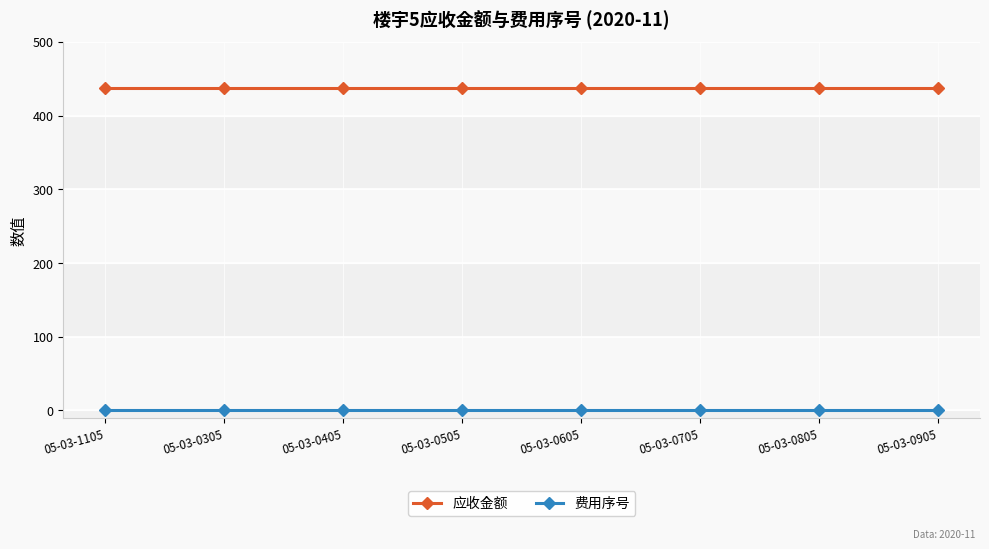

Rank the series by their average value, from highest to lowest.

应收金额, 费用序号